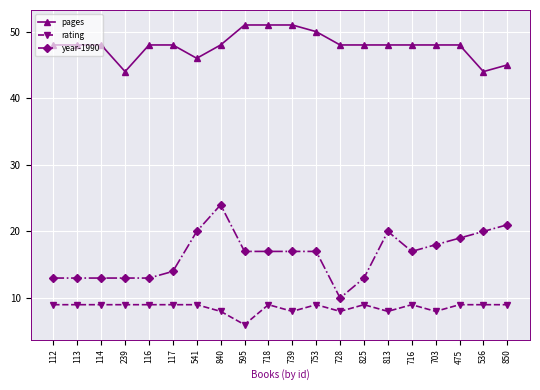

What is the total value across all series at 703?

74